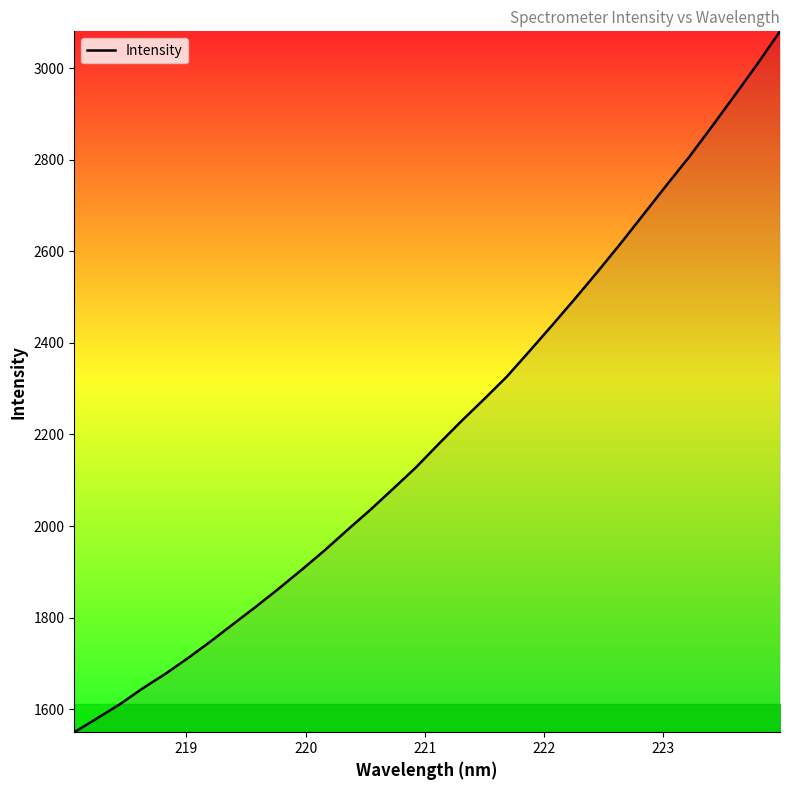

True or false: the data has more than 2 interior local peaks.

False